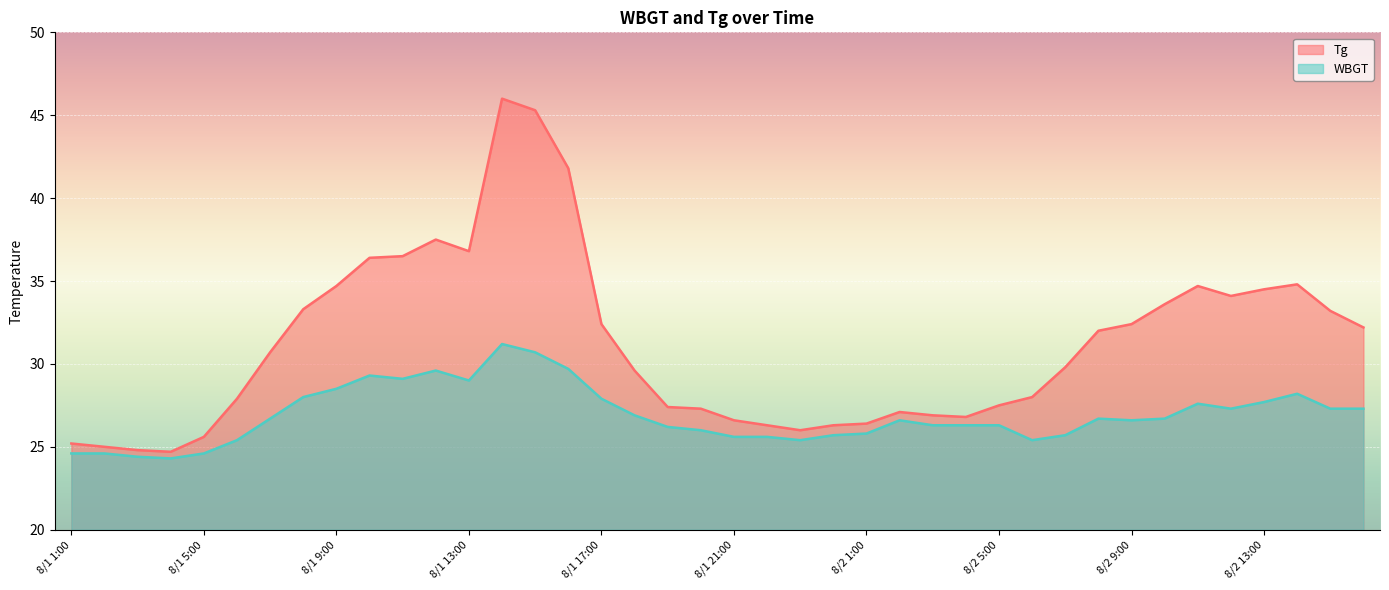

What are all the series names shown in the legend?

Tg, WBGT